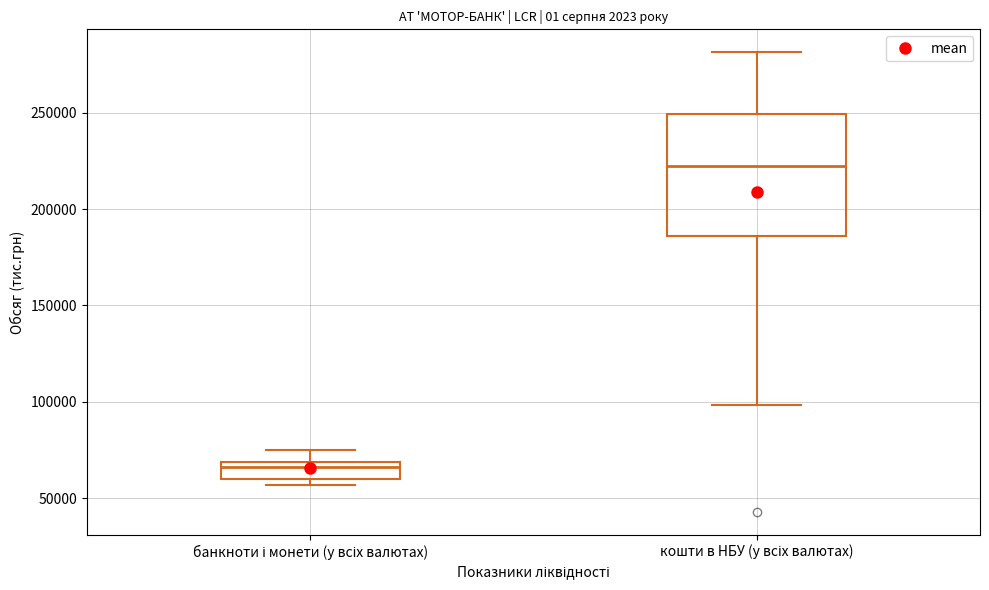

Which box has the lowest median line?

банкноти і монети (у всіх валютах)